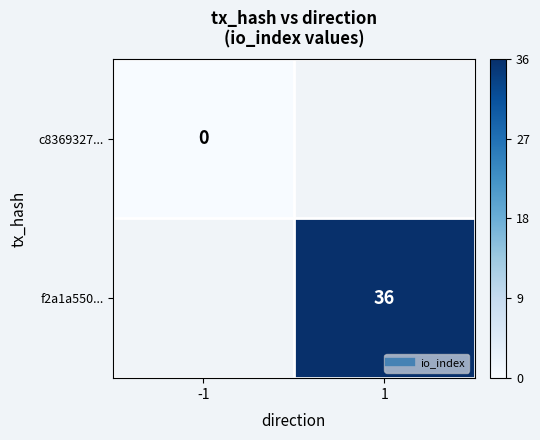

Is the value of f2a1a550... at 1 greater than the value of c8369327... at -1?

Yes